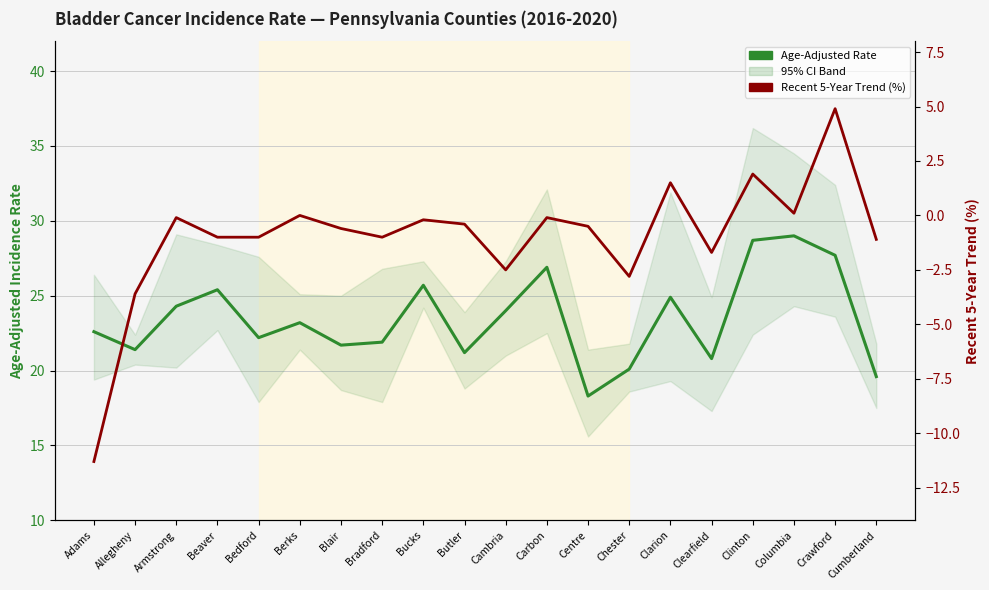

What is the average value of the Recent 5-Year Trend (%) series?

-1.0